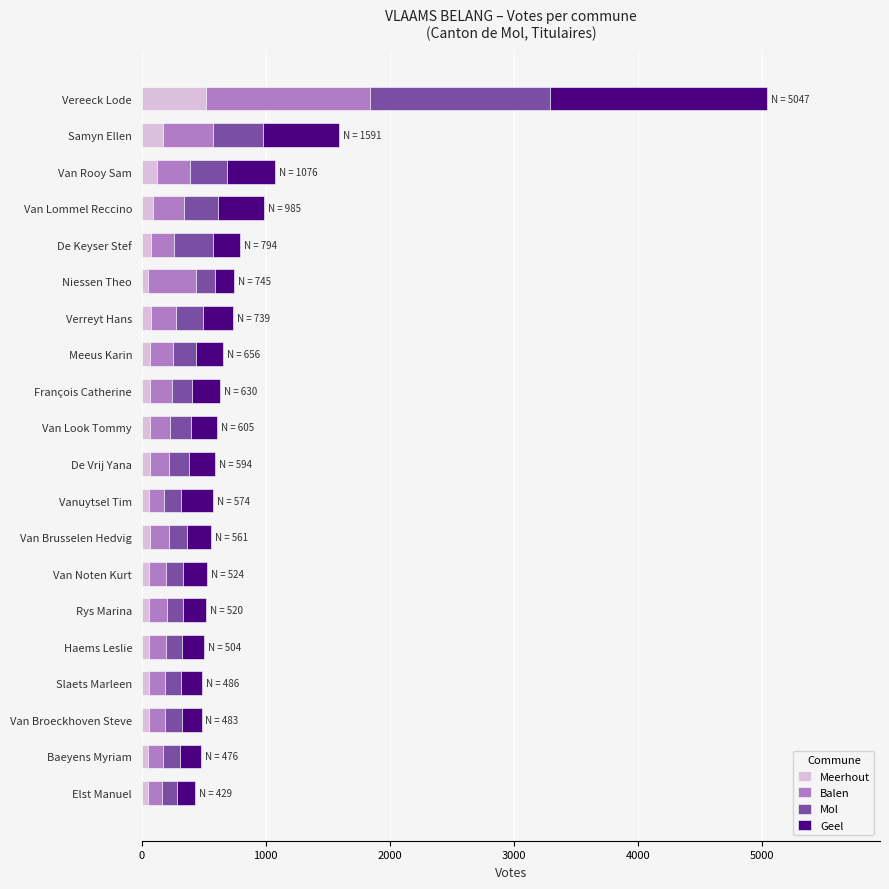

At which category is the sum across all series the highest?

Vereeck Lode